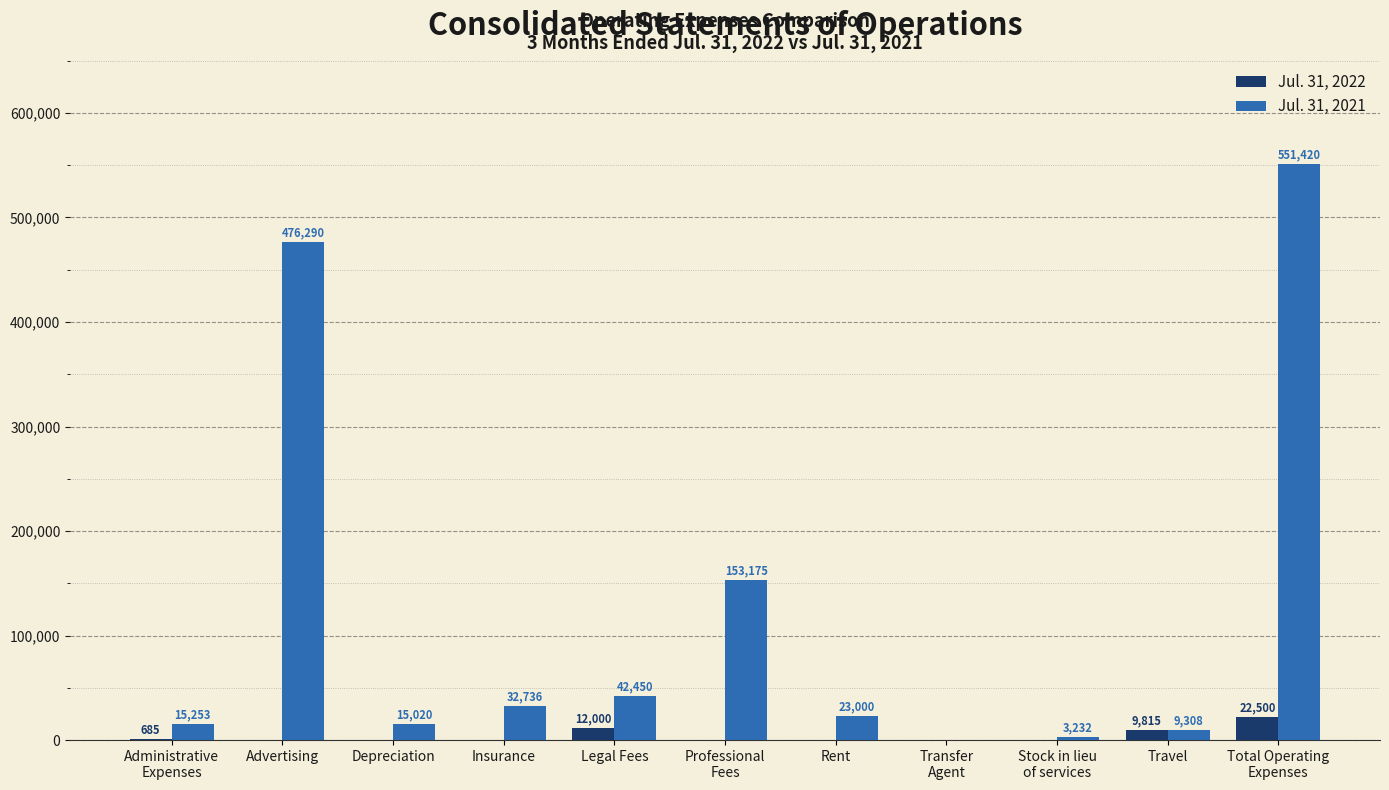

What is the sum of all Jul. 31, 2021 values?

1321884